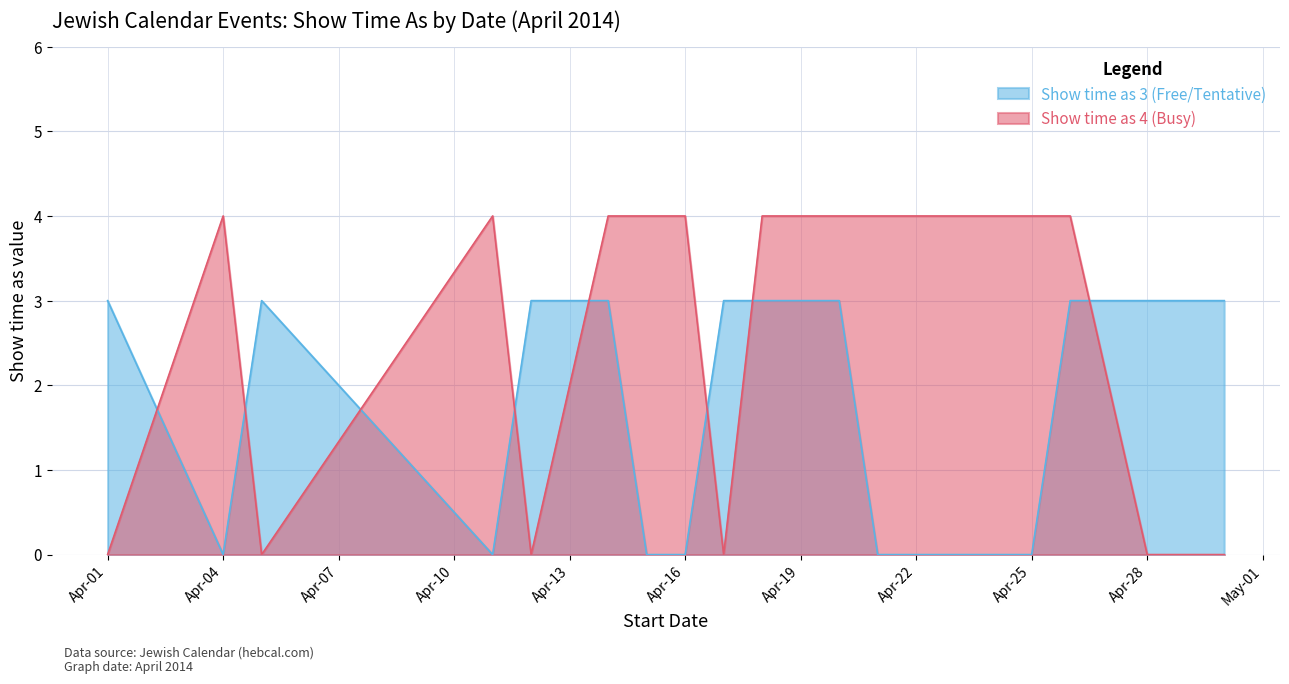

How many values in the Show time as 4 (Busy) series are below 4?

6